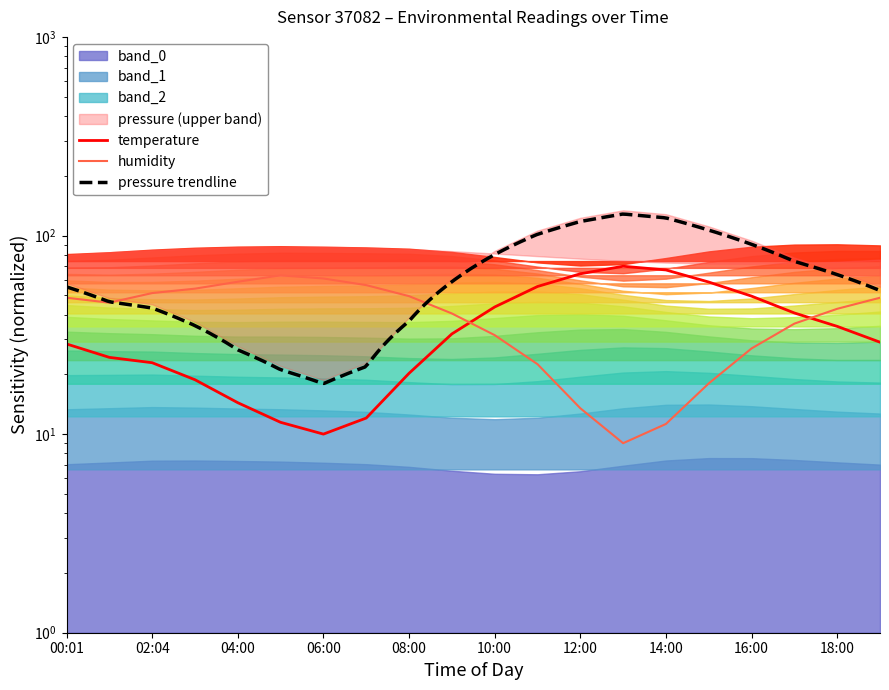

What position from the left is 14:00?

15